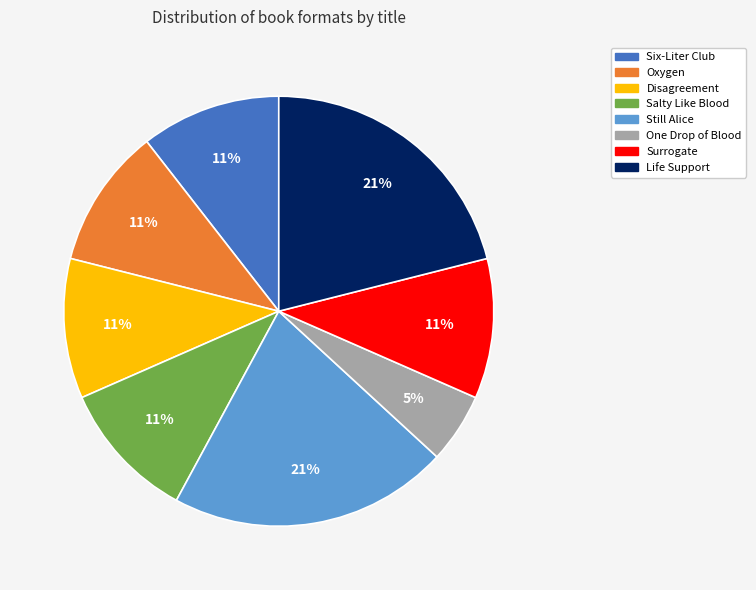

Which slice is the smallest?

One Drop of Blood